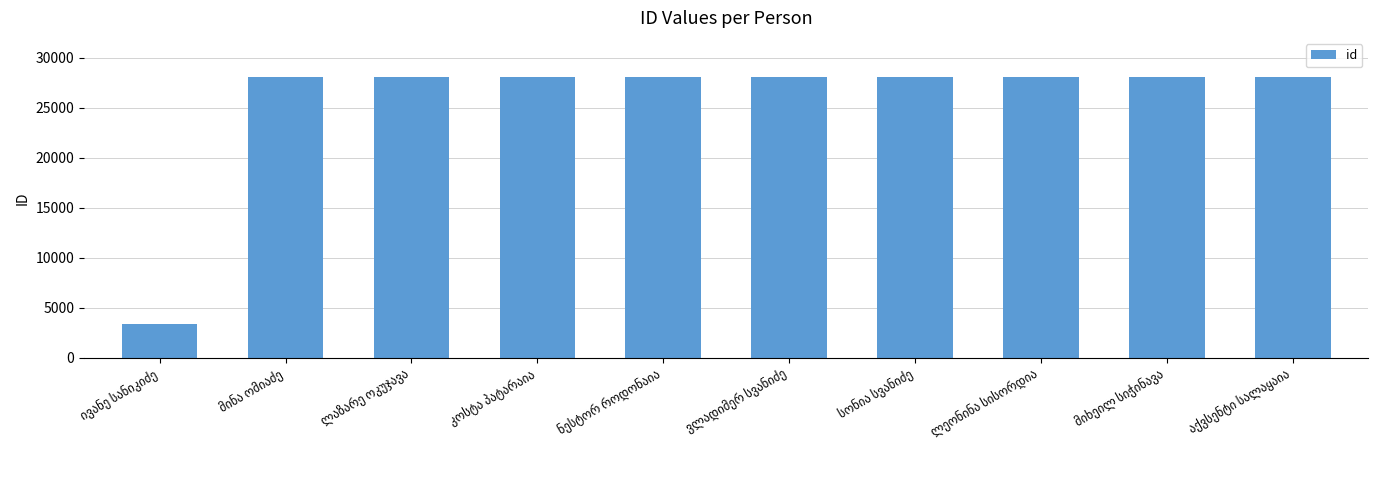

What is the value of the 3rd bar from the left?

28101